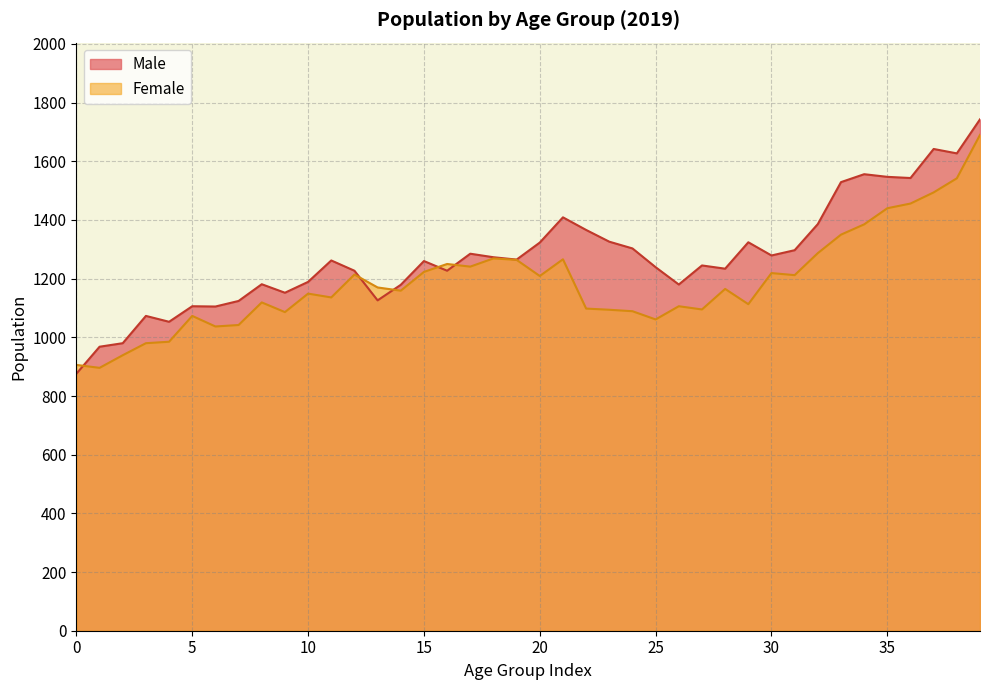

List the series in order of their overall mean, lowest first.

Female, Male